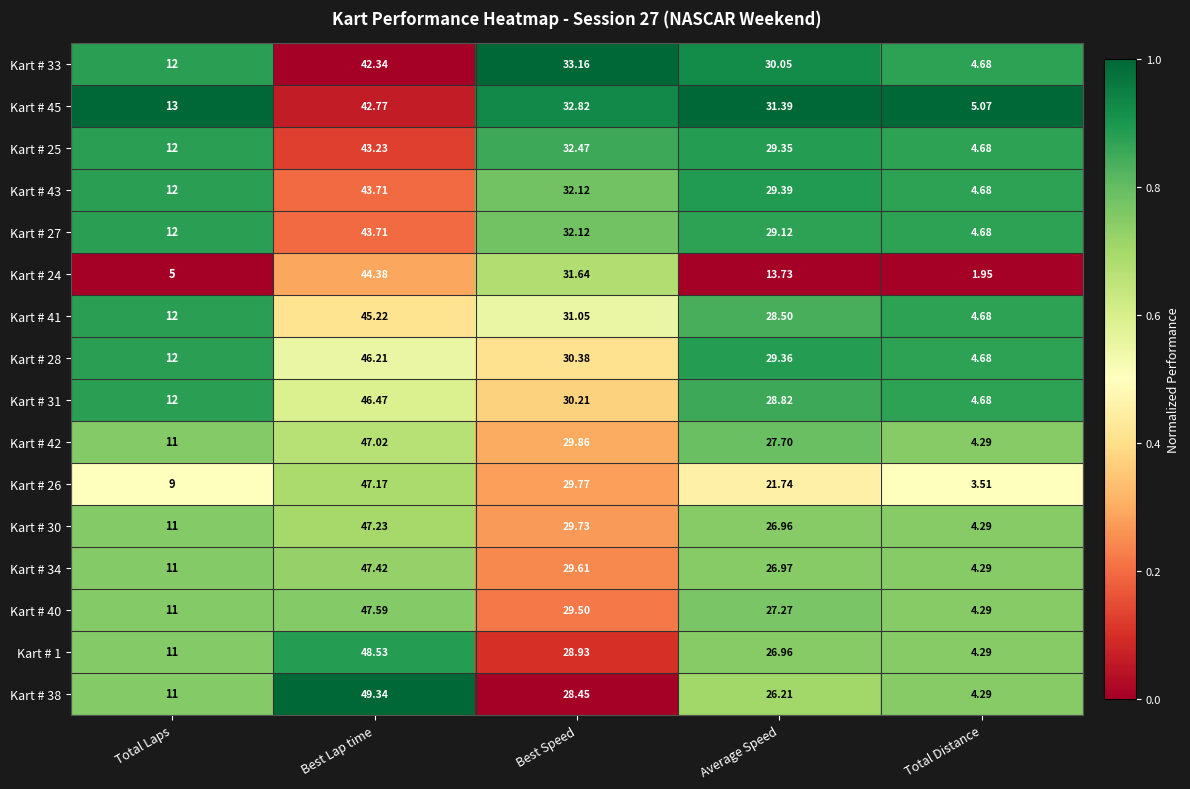

Is the value of Kart # 25 at Total Distance greater than the value of Kart # 26 at Best Lap time?

No